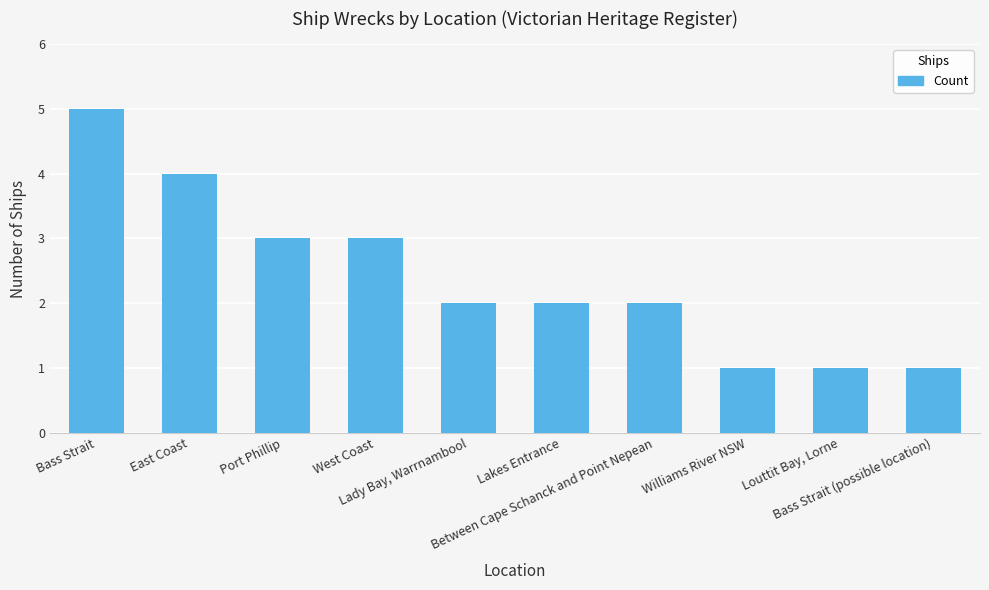

What is the difference between the second highest and minimum values?

3